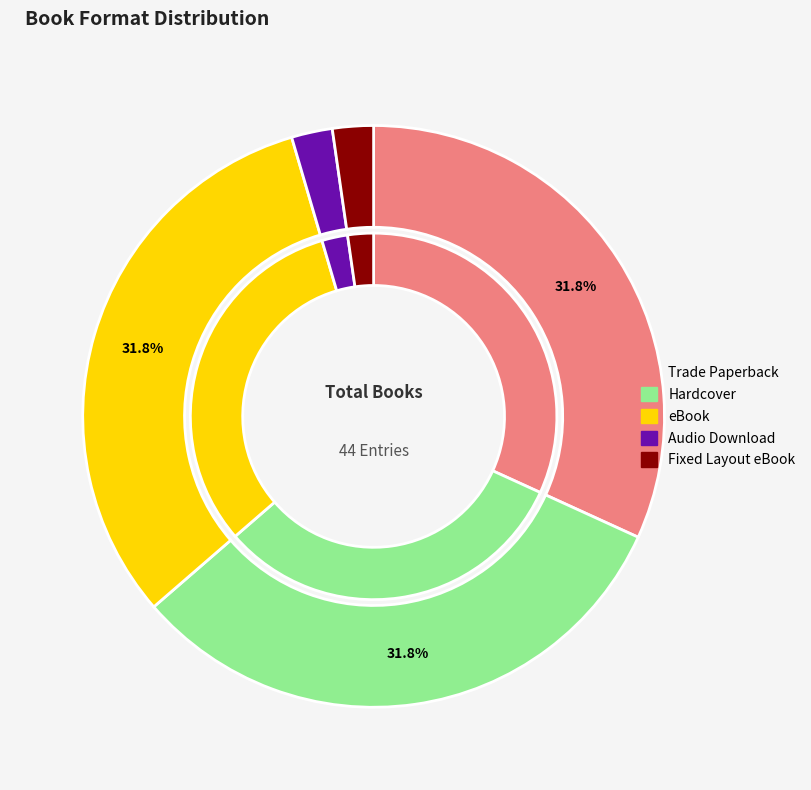

True or false: Trade Paperback accounts for 19% of the total.

False